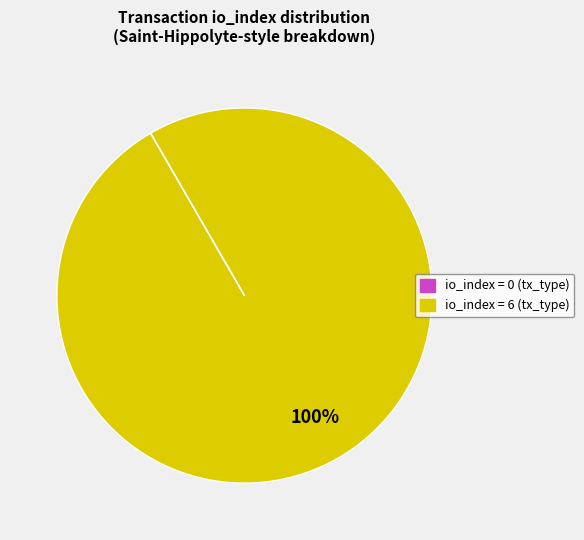

Is there a majority slice in this chart?

Yes